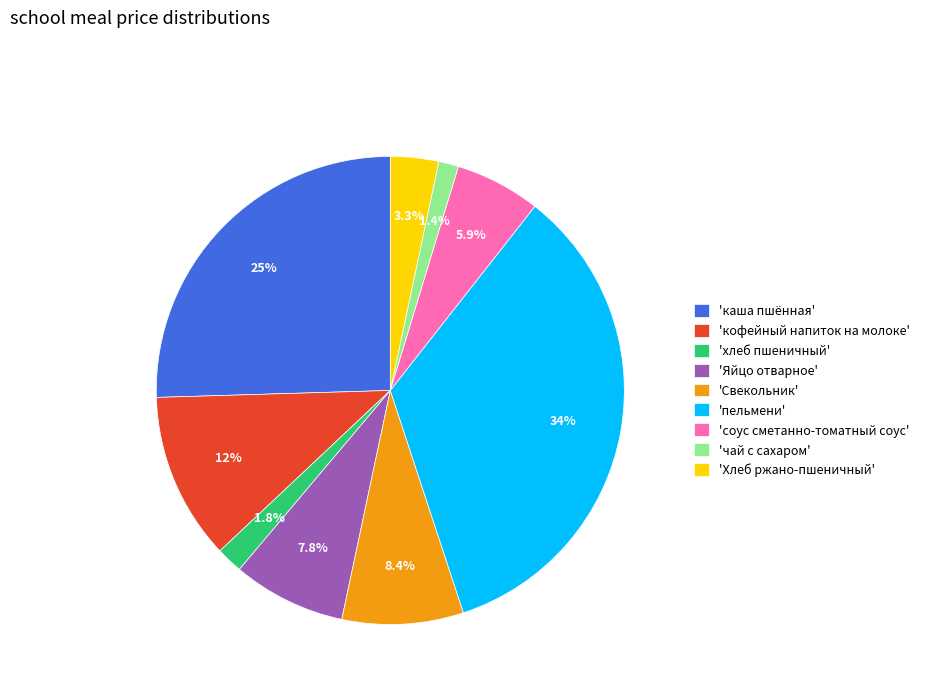

Count the number of slices in the pie.

9